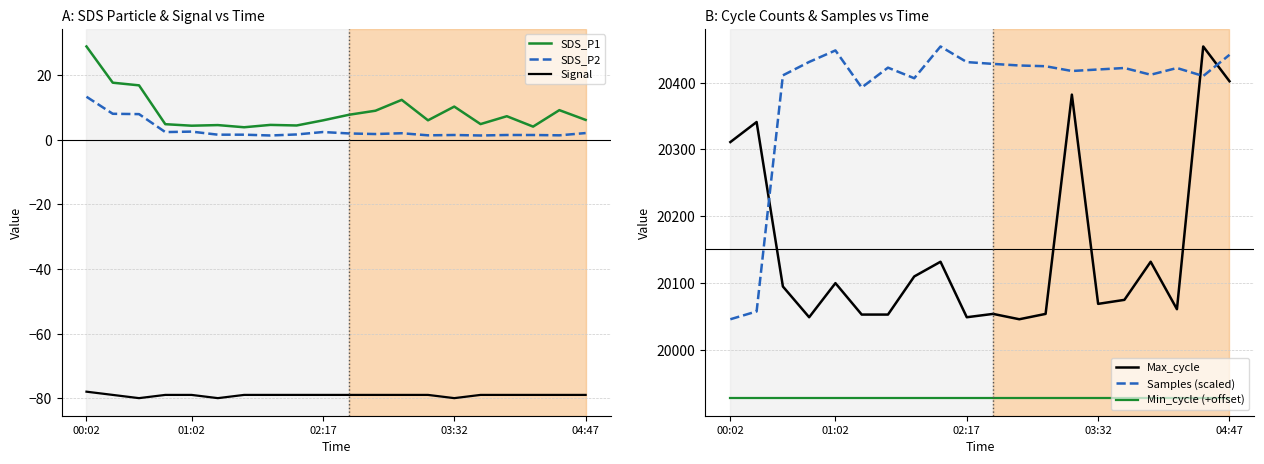

How many lines are shown in the chart?

6